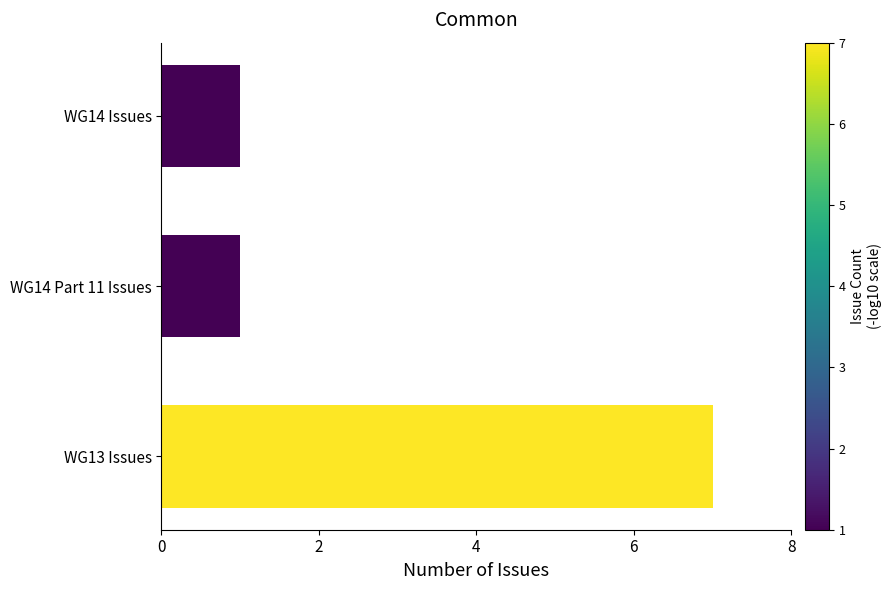

Reading bottom to top, list all the values displayed in this chart.

WG13 Issues=7	WG14 Part 11 Issues=1	WG14 Issues=1